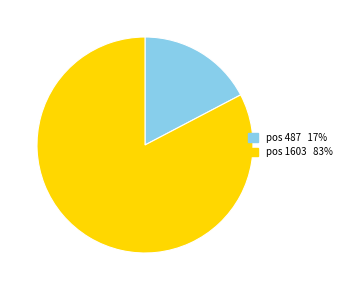

Does any single category account for the majority?

Yes